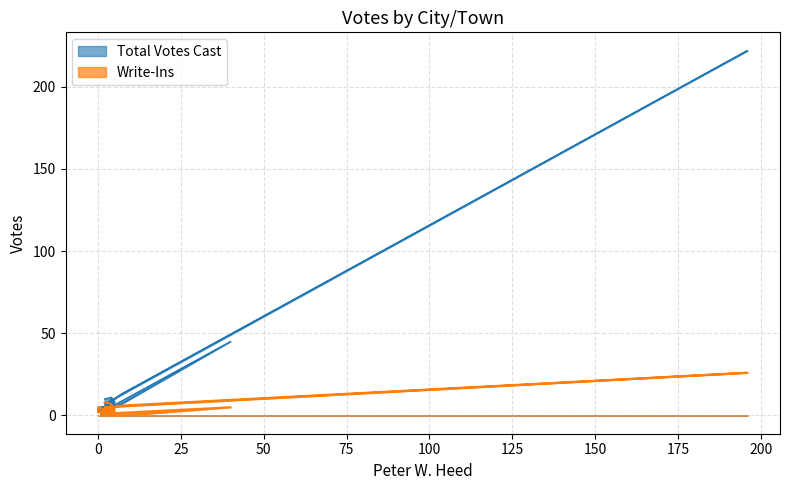

What is the value of the Total Votes Cast point at the 10th from the left?

7